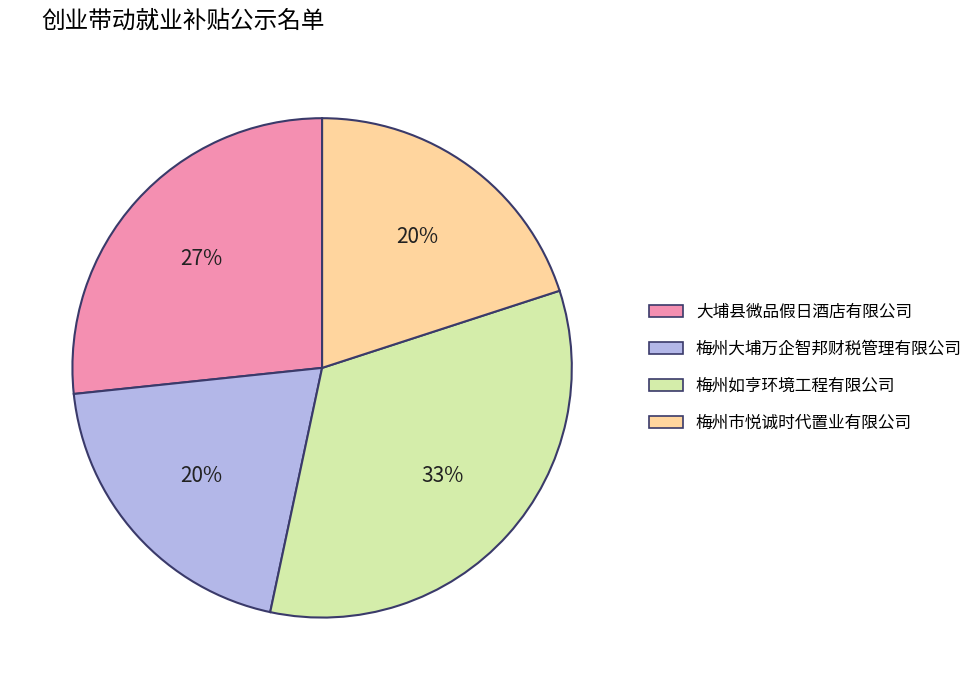

True or false: 梅州如亨环境工程有限公司 accounts for 33% of the total.

True